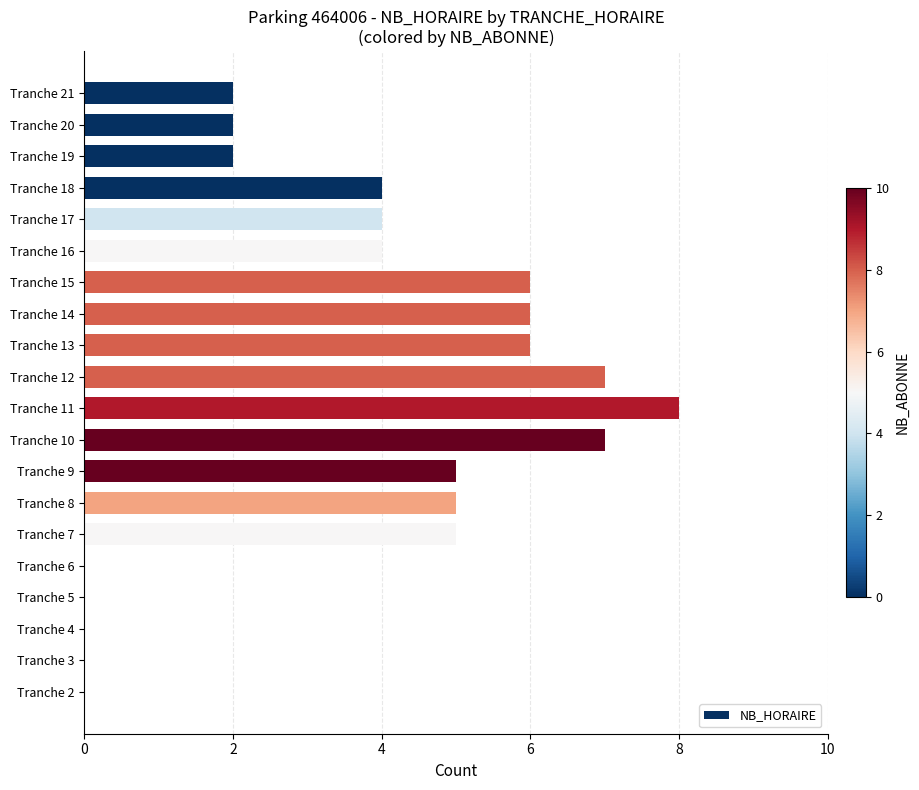

What is the greatest value displayed?

8